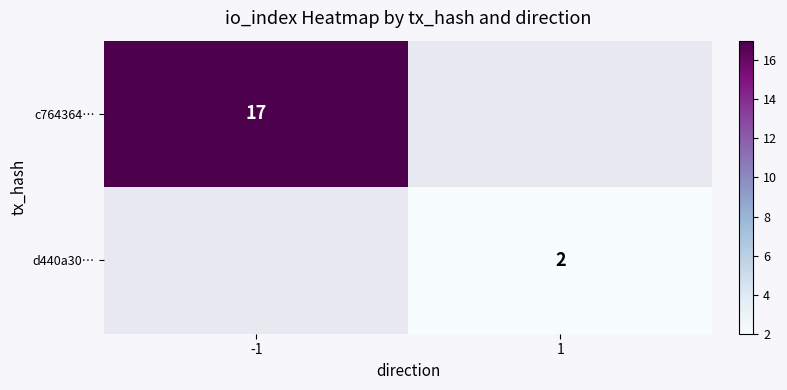

Is the value of c764364… at -1 greater than the value of d440a30… at 1?

Yes